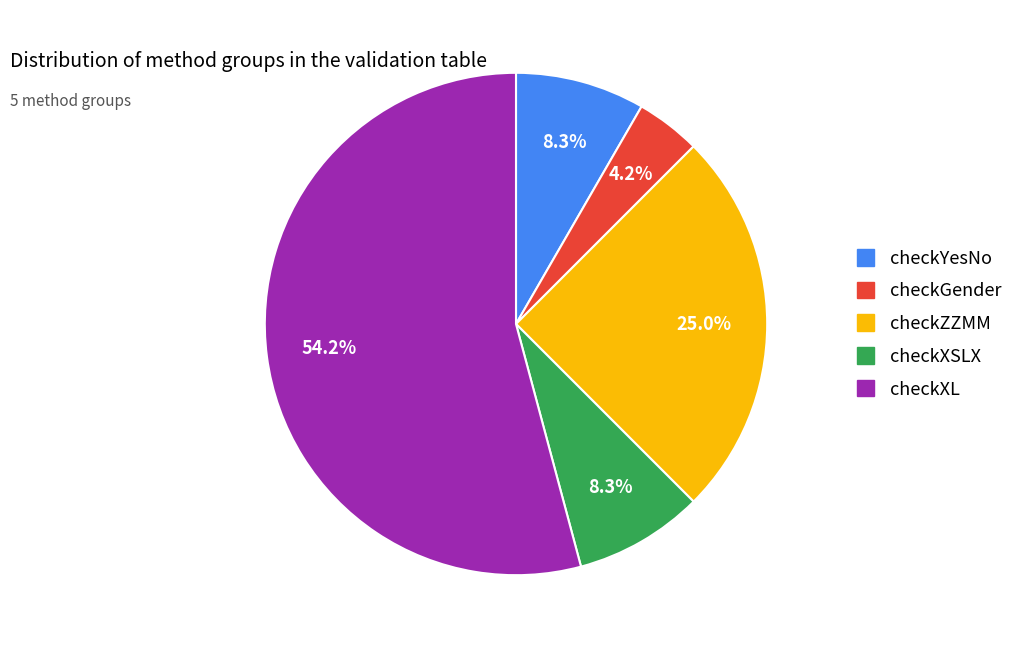

Which has a higher value, checkGender or checkXSLX?

checkXSLX